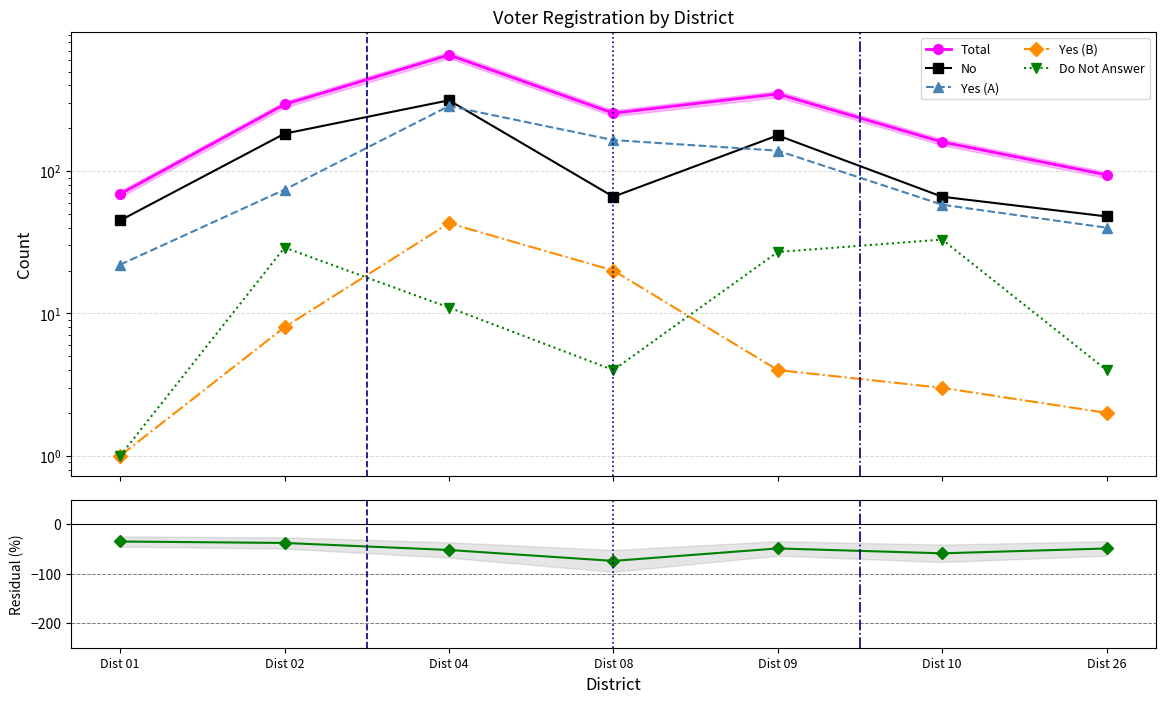

How many data points in Yes (B) are less than 4?

3